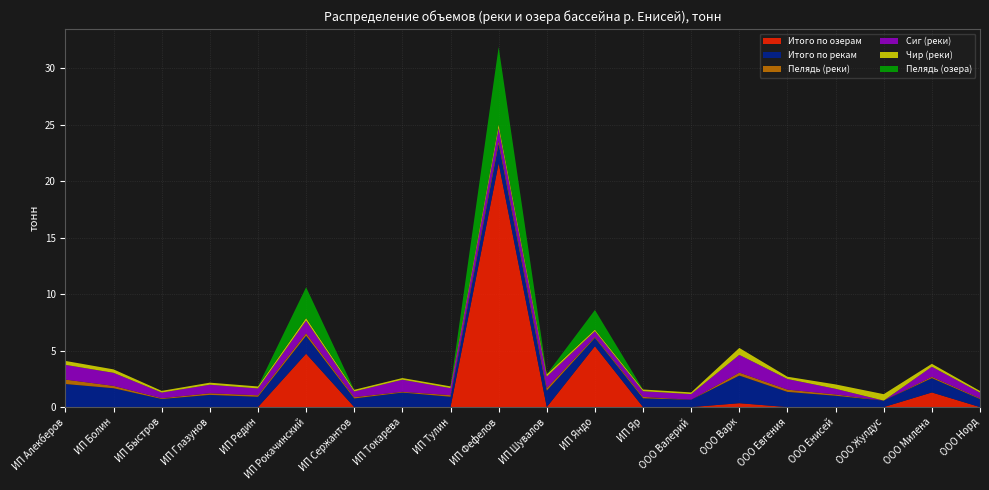

Reading right to left, extract all data points from this chart.

Итого по озерам: ООО Норд=0.0	ООО Милена=1.3	ООО Жулдус=0.0	ООО Енисей=0.0	ООО Евгения=0.0	ООО Варк=0.3	ООО Валерий=0.0	ИП Яр=0.0	ИП Яндо=5.4	ИП Шувалов=0.0	ИП Фефелов=21.6	ИП Тулин=0.0	ИП Токарева=0.0	ИП Сержантов=0.0	ИП Рокачинский=4.7	ИП Редин=0.0	ИП Глазунов=0.0	ИП Быстров=0.0	ИП Болин=0.0	ИП Алекберов=0.0
Итого по рекам: ООО Норд=0.7	ООО Милена=1.3	ООО Жулдус=0.6	ООО Енисей=1.0	ООО Евгения=1.3	ООО Варк=2.4	ООО Валерий=0.6	ИП Яр=0.8	ИП Яндо=0.7	ИП Шувалов=1.5	ИП Фефелов=1.7	ИП Тулин=0.9	ИП Токарева=1.3	ИП Сержантов=0.8	ИП Рокачинский=1.6	ИП Редин=0.9	ИП Глазунов=1.1	ИП Быстров=0.7	ИП Болин=1.7	ИП Алекберов=2.0
Пелядь (реки): ООО Норд=0.1	ООО Милена=0.1	ООО Жулдус=0.0	ООО Енисей=0.1	ООО Евгения=0.2	ООО Варк=0.3	ООО Валерий=0.0	ИП Яр=0.1	ИП Яндо=0.1	ИП Шувалов=0.2	ИП Фефелов=0.2	ИП Тулин=0.1	ИП Токарева=0.1	ИП Сержантов=0.1	ИП Рокачинский=0.2	ИП Редин=0.1	ИП Глазунов=0.1	ИП Быстров=0.1	ИП Болин=0.2	ИП Алекберов=0.4
Сиг (реки): ООО Норд=0.5	ООО Милена=0.9	ООО Жулдус=0.0	ООО Енисей=0.5	ООО Евгения=0.9	ООО Варк=1.6	ООО Валерий=0.5	ИП Яр=0.5	ИП Яндо=0.5	ИП Шувалов=1.0	ИП Фефелов=1.1	ИП Тулин=0.6	ИП Токарева=1.1	ИП Сержантов=0.5	ИП Рокачинский=1.1	ИП Редин=0.6	ИП Глазунов=0.8	ИП Быстров=0.5	ИП Болин=1.2	ИП Алекберов=1.3
Чир (реки): ООО Норд=0.1	ООО Милена=0.3	ООО Жулдус=0.6	ООО Енисей=0.4	ООО Евгения=0.2	ООО Варк=0.6	ООО Валерий=0.1	ИП Яр=0.2	ИП Яндо=0.1	ИП Шувалов=0.2	ИП Фефелов=0.3	ИП Тулин=0.2	ИП Токарева=0.1	ИП Сержантов=0.1	ИП Рокачинский=0.2	ИП Редин=0.2	ИП Глазунов=0.2	ИП Быстров=0.1	ИП Болин=0.3	ИП Алекберов=0.3
Пелядь (озера): ООО Норд=0.0	ООО Милена=0.0	ООО Жулдус=0.0	ООО Енисей=0.0	ООО Евгения=0.0	ООО Варк=0.0	ООО Валерий=0.0	ИП Яр=0.0	ИП Яндо=1.7	ИП Шувалов=0.0	ИП Фефелов=6.8	ИП Тулин=0.0	ИП Токарева=0.0	ИП Сержантов=0.0	ИП Рокачинский=2.7	ИП Редин=0.0	ИП Глазунов=0.0	ИП Быстров=0.0	ИП Болин=0.0	ИП Алекберов=0.0